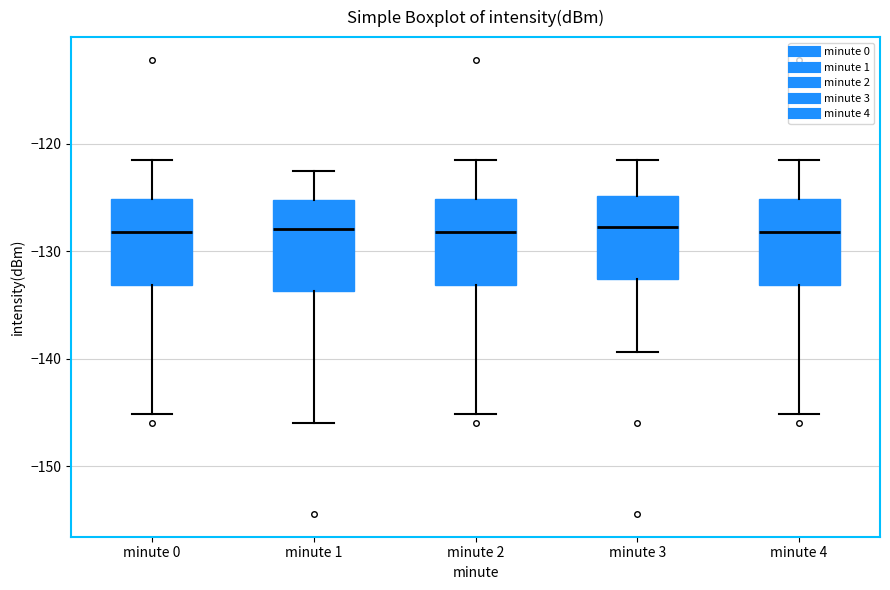

Where does the upper whisker of the box for minute 0 end on the y-axis? The values are not printed on the chart, so give them approximately, as read against the axis.

-122